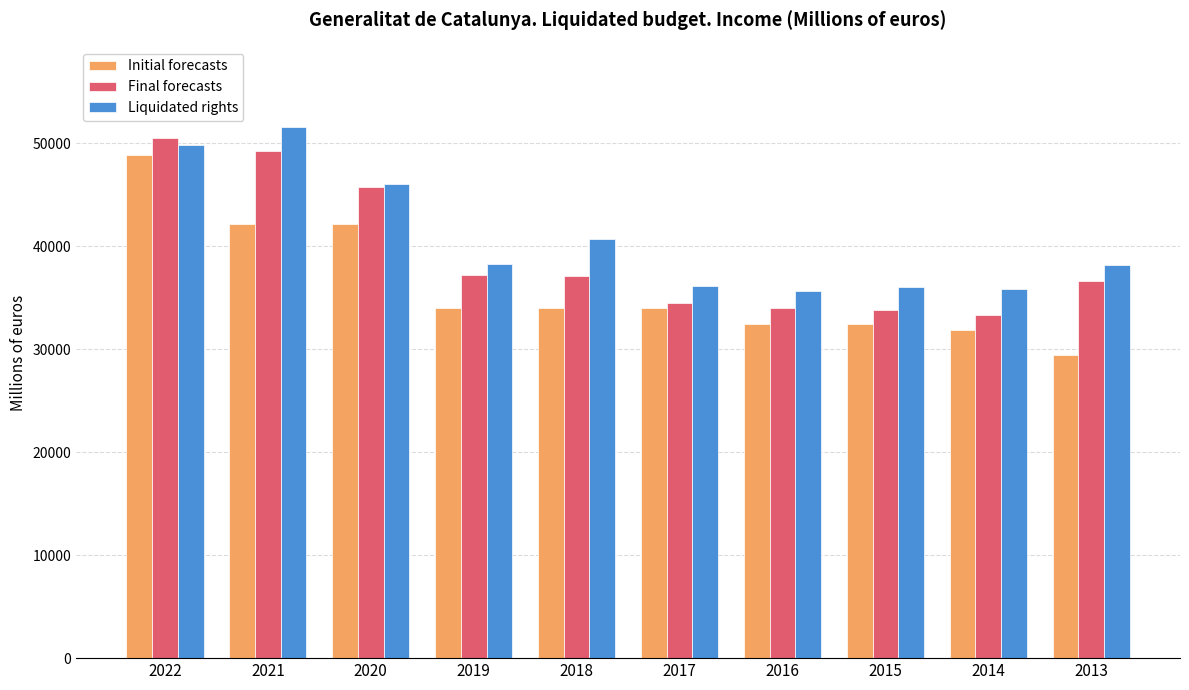

What is the maximum value for Initial forecasts?

48863.3